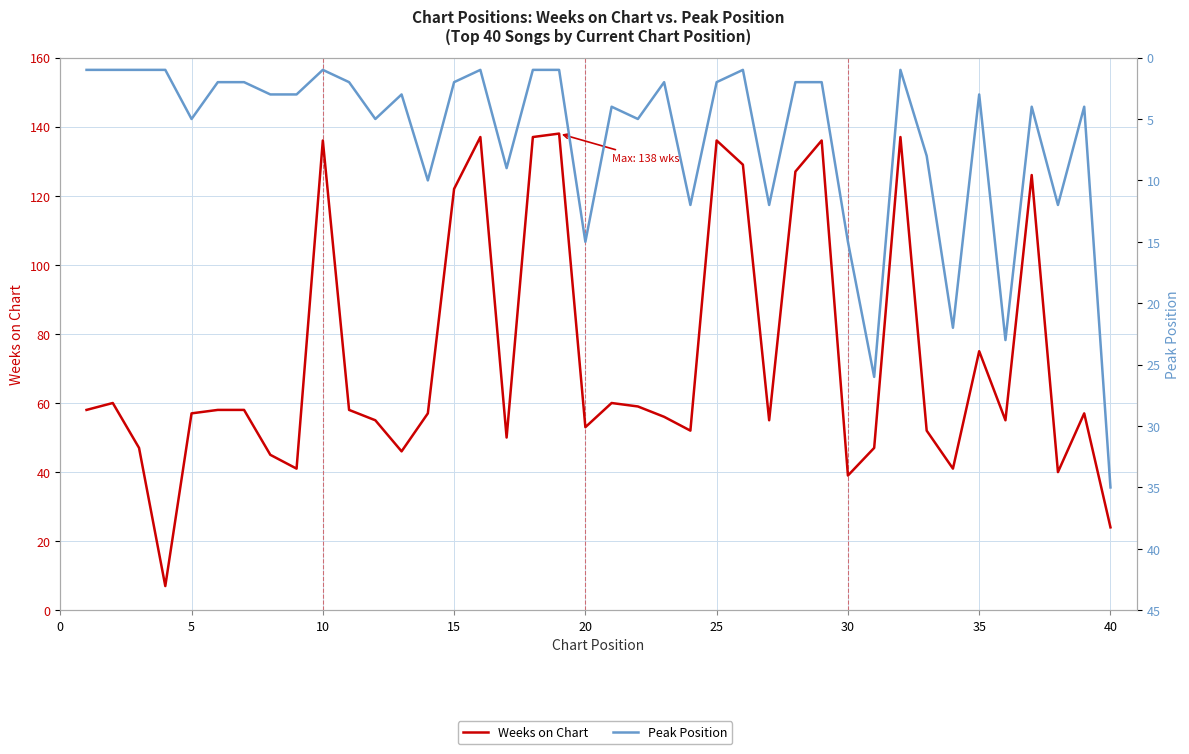

The value of Peak Position at 10 is 1. True or false?

False